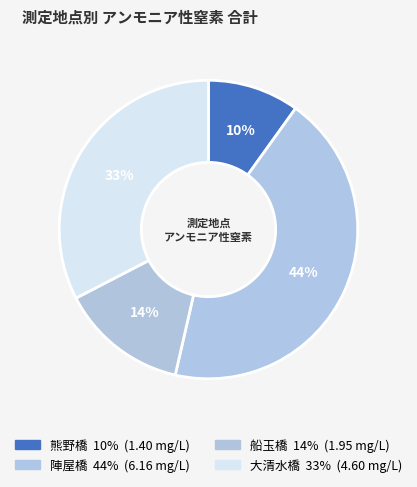

How many slices are in this pie chart?

4